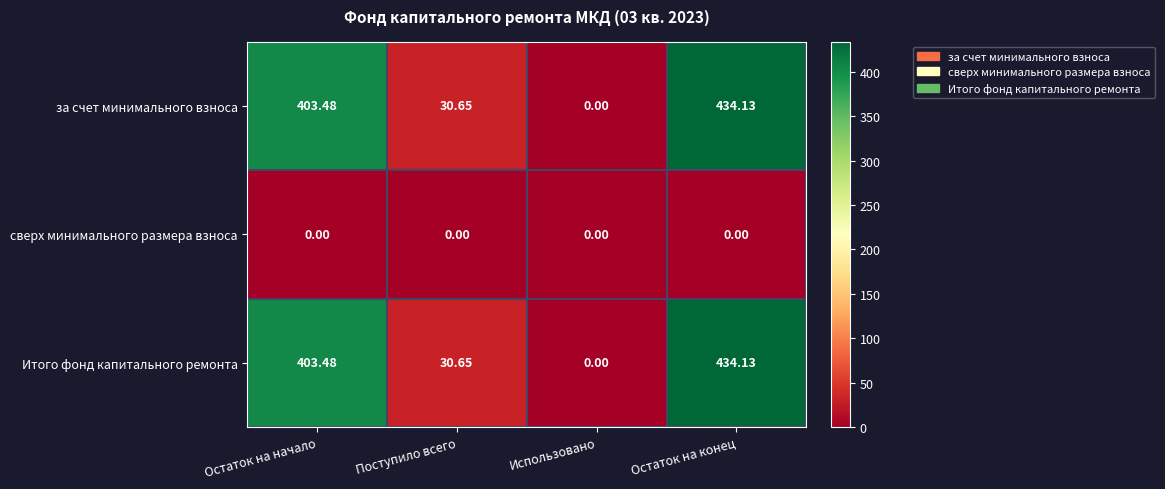

At how many categories does at least one series exceed 213?

2